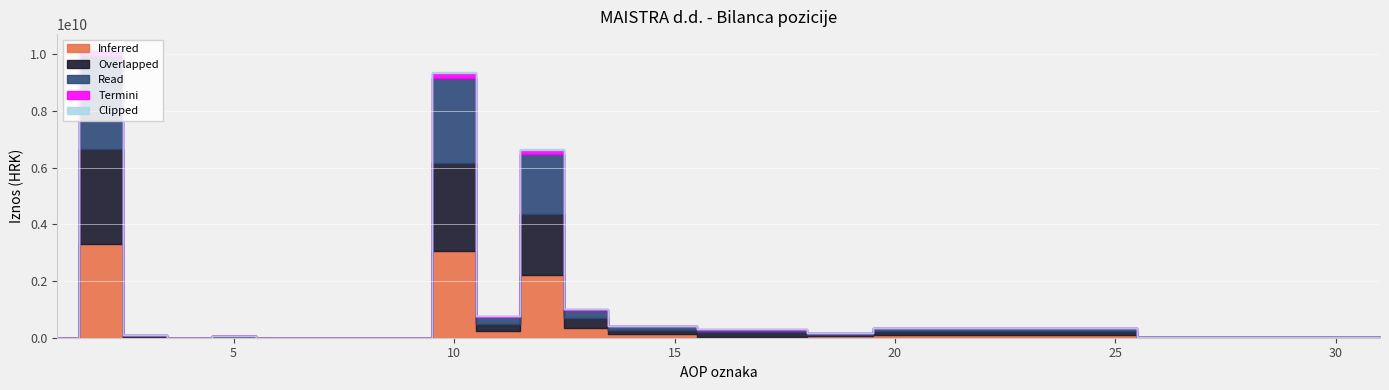

At which category is the sum across all series the highest?

2